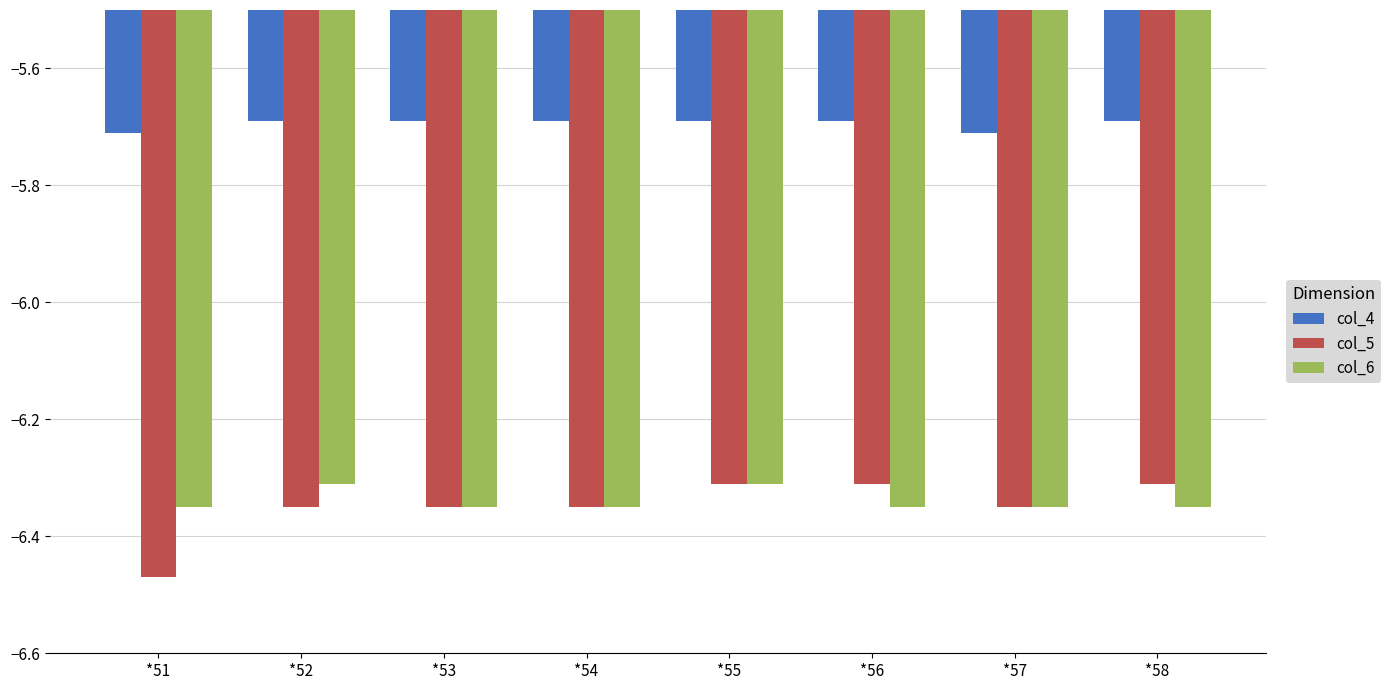

Is it true that col_4 equals -1.2 at *58?

False